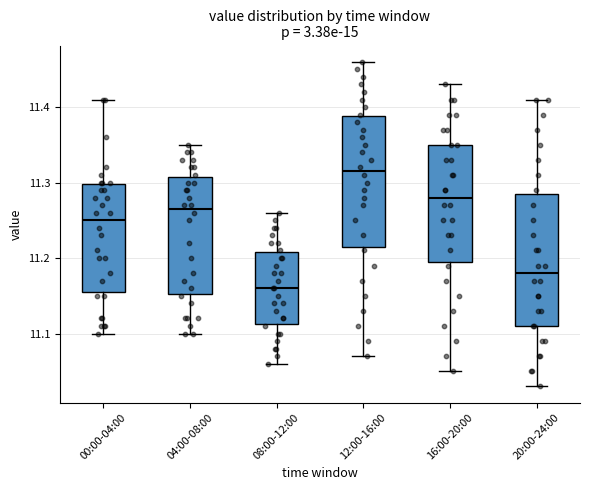

Reading left to right, read every box against the y-axis: the position of its median line, the range the box covers, and the ends of its whiskers. The values are not printed on the chart, so give them approximately, as read against the axis.

00:00-04:00: median 11.25, box 11.16 to 11.30, whiskers 11.10 to 11.41
04:00-08:00: median 11.27, box 11.15 to 11.31, whiskers 11.10 to 11.35
08:00-12:00: median 11.16, box 11.11 to 11.21, whiskers 11.06 to 11.26
12:00-16:00: median 11.32, box 11.22 to 11.39, whiskers 11.07 to 11.46
16:00-20:00: median 11.28, box 11.20 to 11.35, whiskers 11.05 to 11.43
20:00-24:00: median 11.18, box 11.11 to 11.29, whiskers 11.03 to 11.41